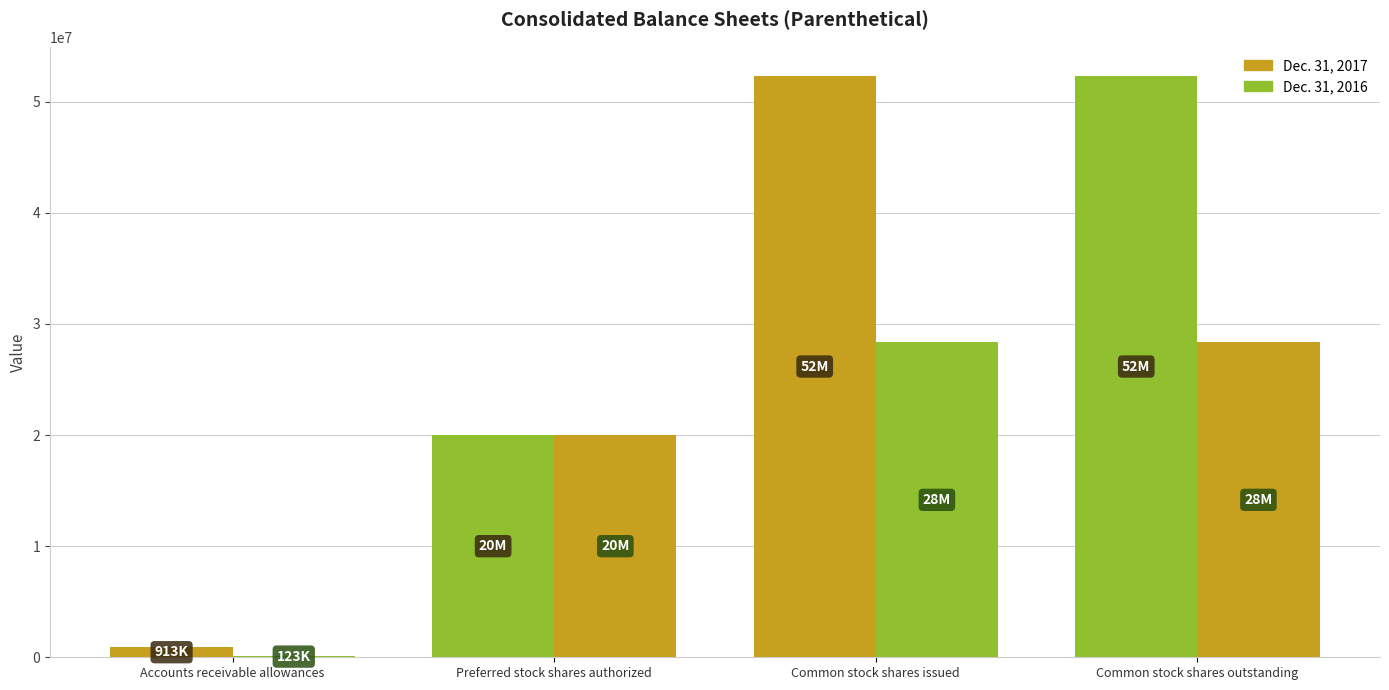

At how many categories does at least one series exceed 21047424?

2